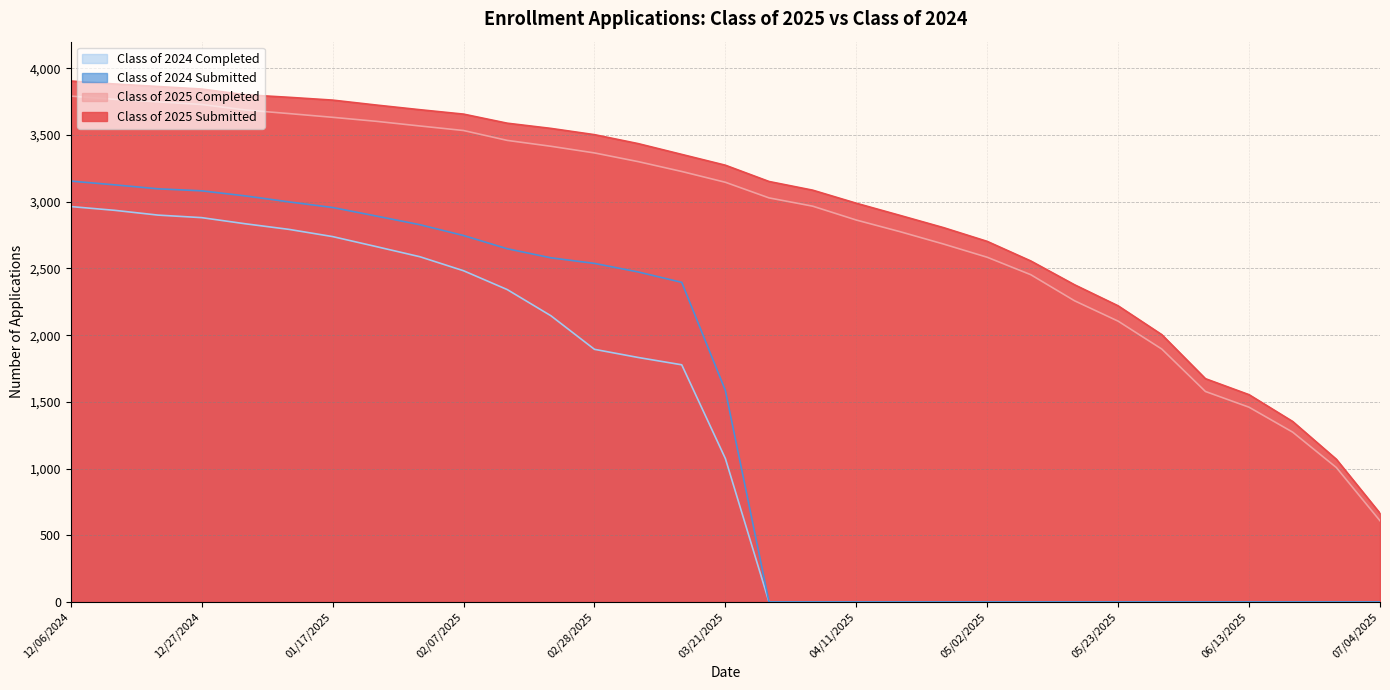

At which category is the sum across all series the highest?

12/06/2024